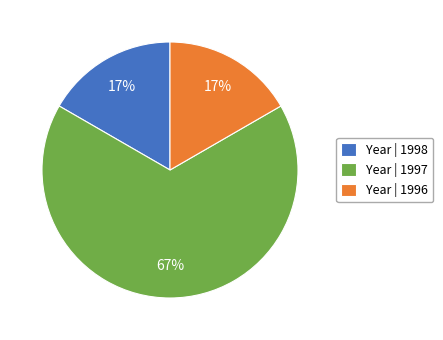

True or false: Year | 1996 accounts for 17% of the total.

True